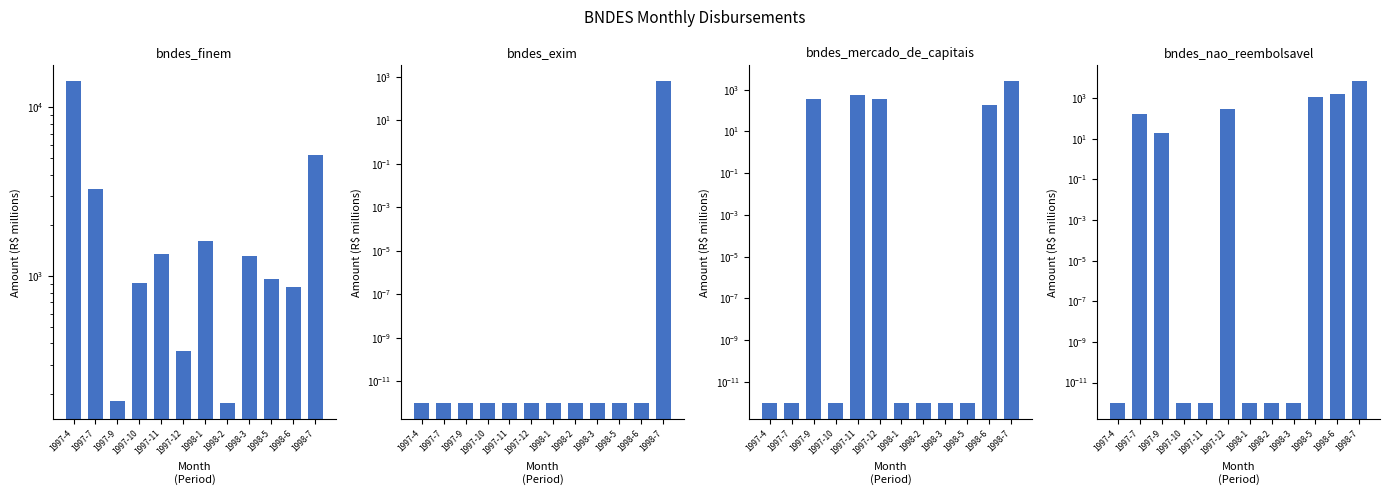

The value of bndes_finem at 1997-11 is 1357.5. True or false?

True